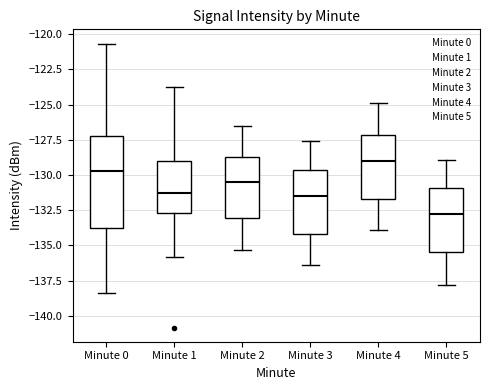

Reading left to right, read every box against the y-axis: the position of its median line, the range the box covers, and the ends of its whiskers. The values are not printed on the chart, so give them approximately, as read against the axis.

Minute 0: median -129.5, box -134.0 to -127.0, whiskers -138.5 to -120.5
Minute 1: median -131.0, box -132.5 to -129.0, whiskers -136.0 to -123.5
Minute 2: median -130.5, box -133.0 to -128.5, whiskers -135.5 to -126.5
Minute 3: median -131.5, box -134.0 to -129.5, whiskers -136.5 to -127.5
Minute 4: median -129.0, box -131.5 to -127.0, whiskers -134.0 to -125.0
Minute 5: median -132.5, box -135.5 to -131.0, whiskers -138.0 to -129.0